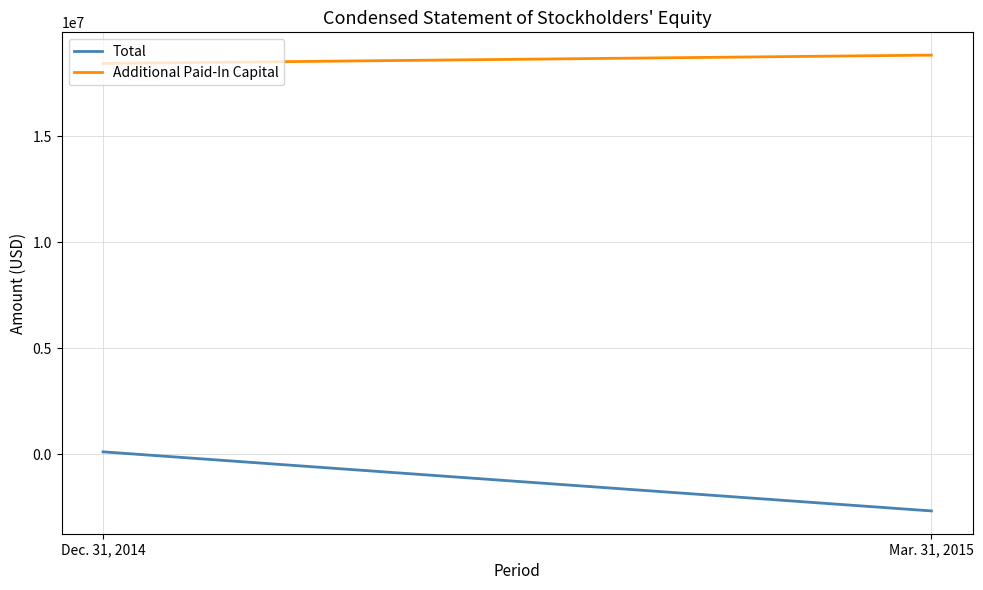

What is the difference between the maximum and minimum values in the Total series?

2788250